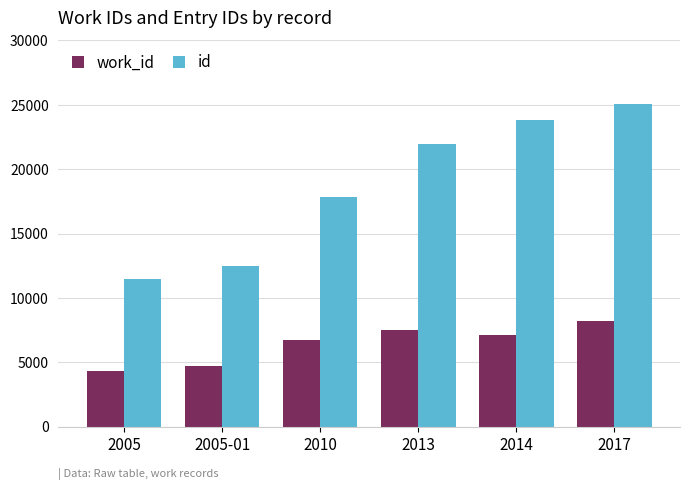

What is the maximum value shown in the chart?

25050